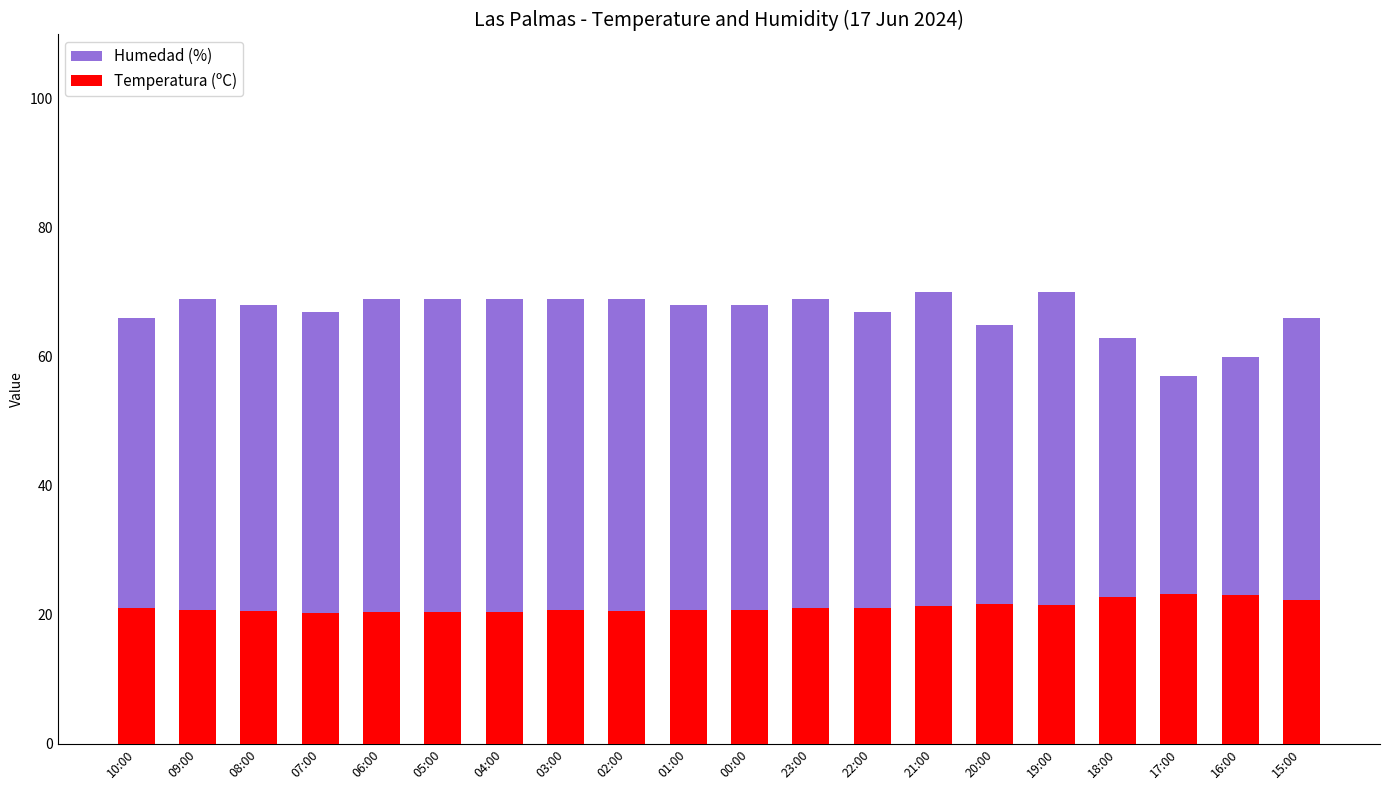

Reading left to right, list all the values displayed in this chart.

Humedad (%): 66.0	69.0	68.0	67.0	69.0	69.0	69.0	69.0	69.0	68.0	68.0	69.0	67.0	70.0	65.0	70.0	63.0	57.0	60.0	66.0
Temperatura (ºC): 21.1	20.8	20.6	20.3	20.4	20.4	20.4	20.7	20.6	20.7	20.8	21.0	21.0	21.3	21.7	21.5	22.7	23.2	23.1	22.3